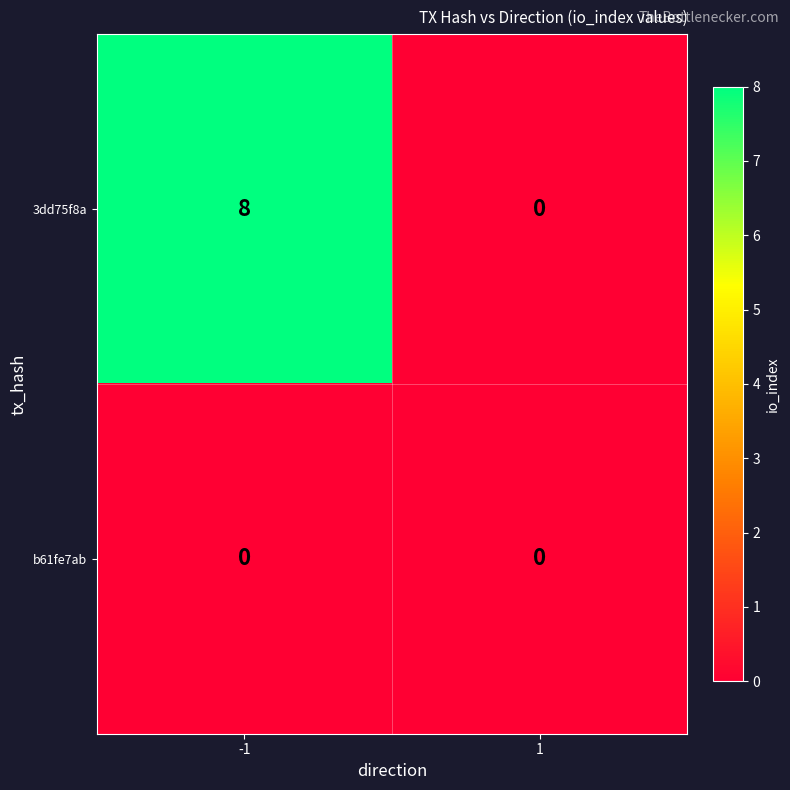

Is it true that 3dd75f8a equals 5 at -1?

False